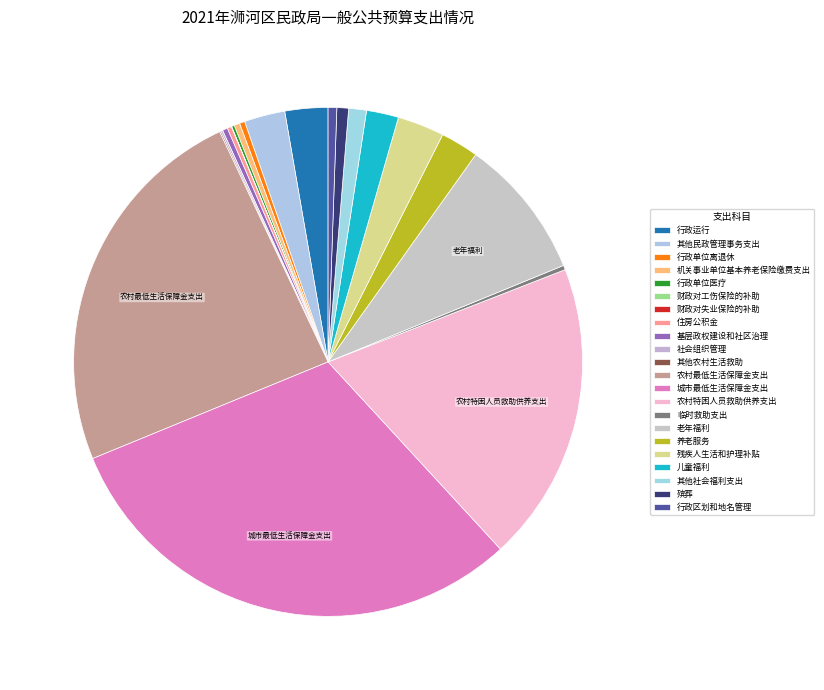

What is the change in value from 机关事业单位基本养老保险缴费支出 to 其他农村生活救助?

-339011